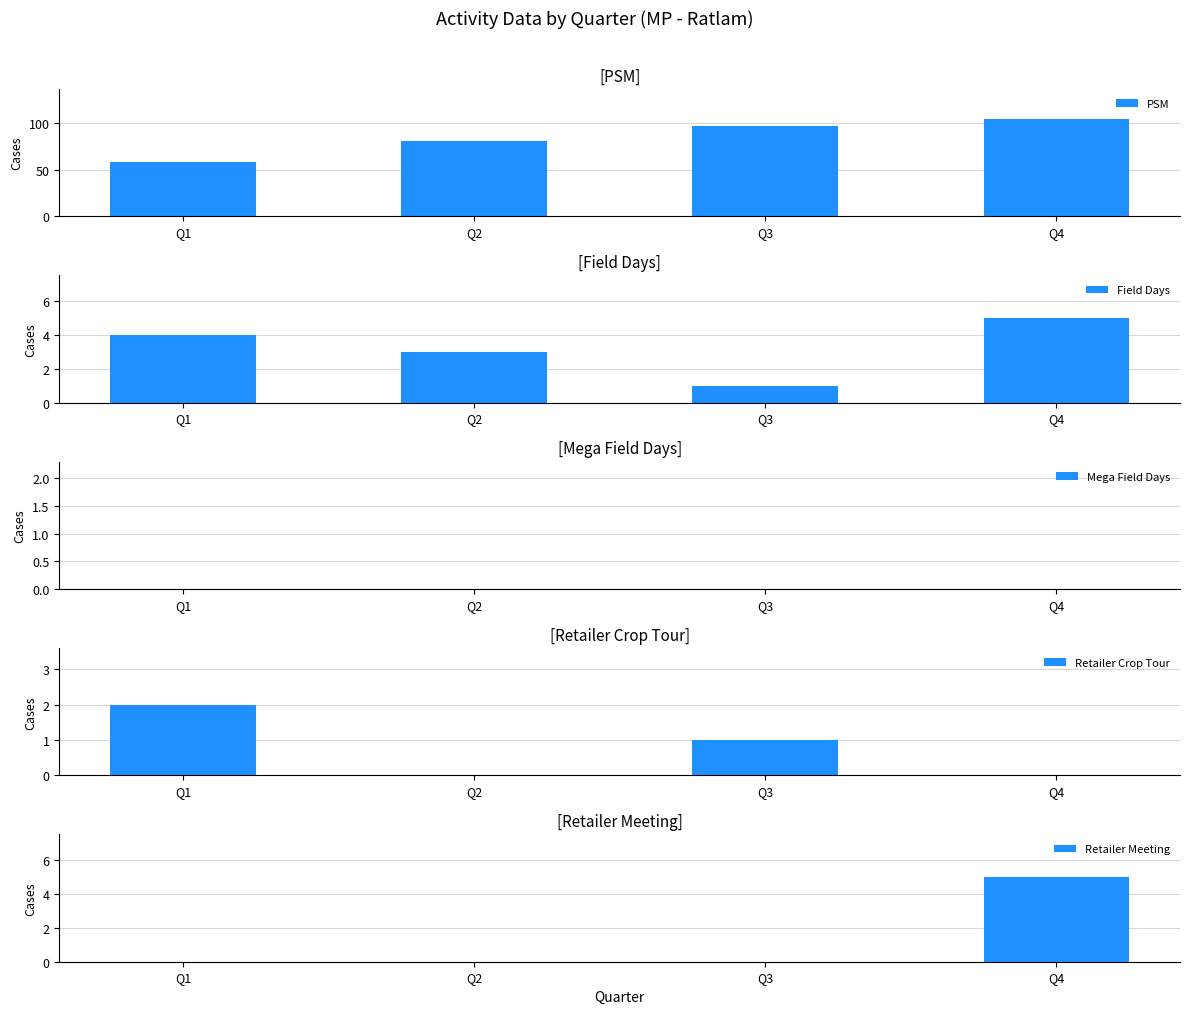

Rank the series at Q3 from highest to lowest value.

PSM, Field Days, Retailer Crop Tour, Mega Field Days, Retailer Meeting